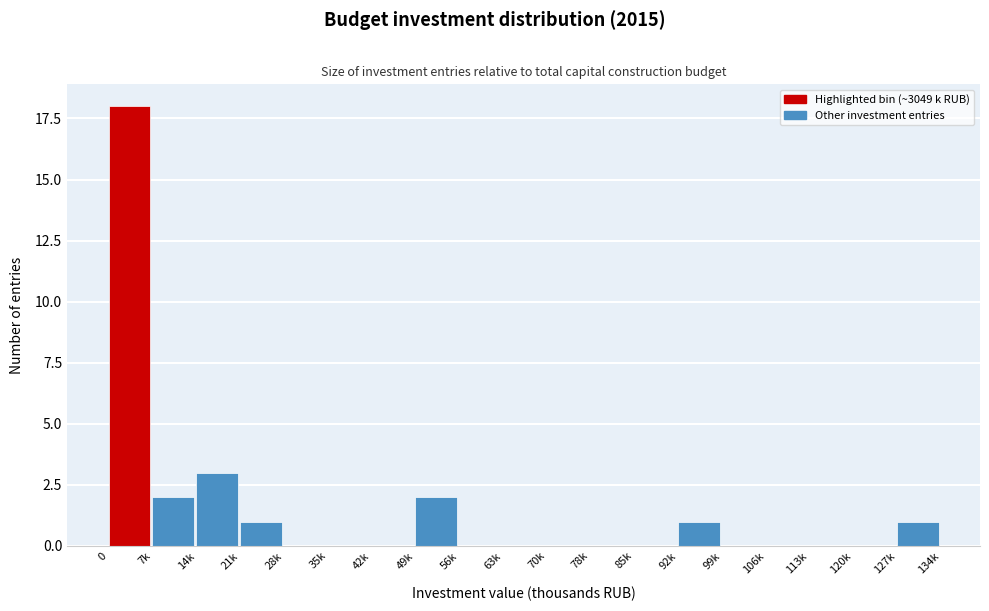

Reading right to left, transcribe all the data shown in this chart.

127k=1	120k=0	113k=0	106k=0	99k=0	92k=1	85k=0	78k=0	70k=0	63k=0	56k=0	49k=2	42k=0	35k=0	28k=0	21k=1	14k=3	7k=2	0=18